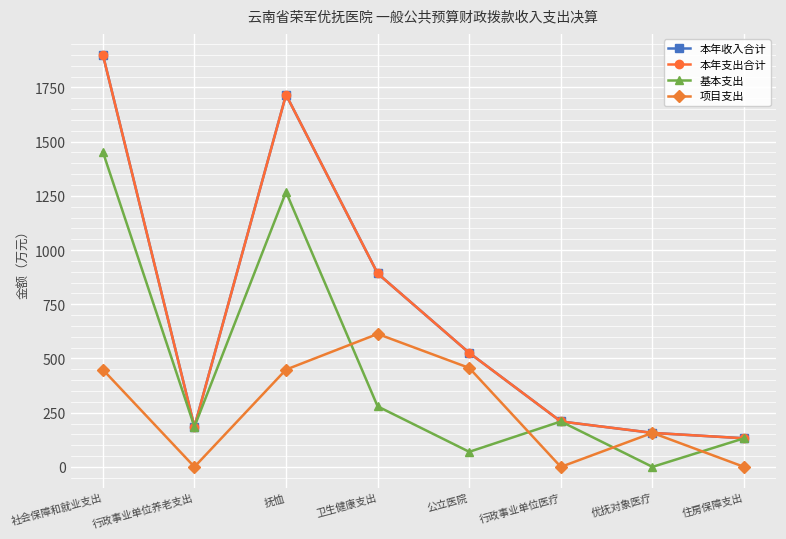

Does the chart have visible grid lines?

Yes